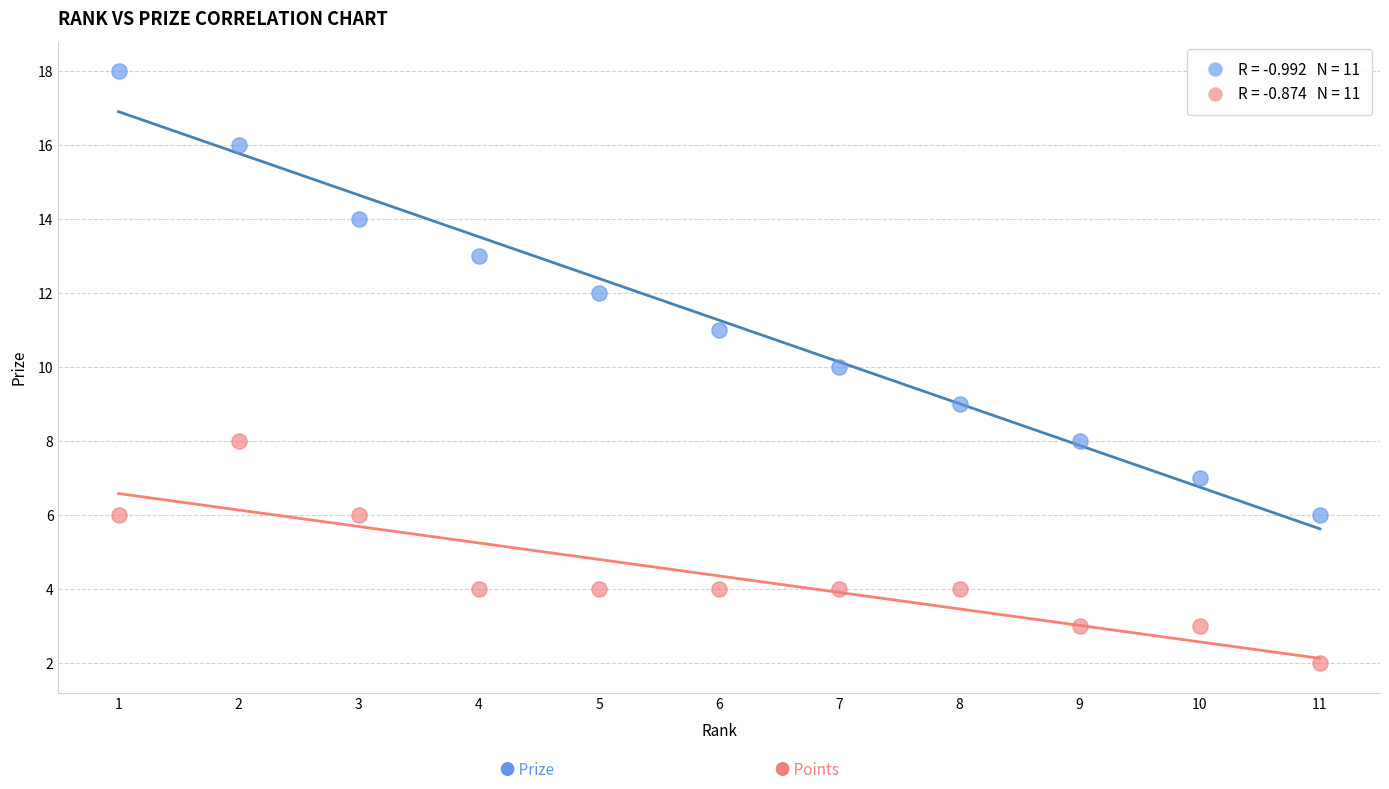

Across all data points, what is the range of Y values (max minus min)?

16